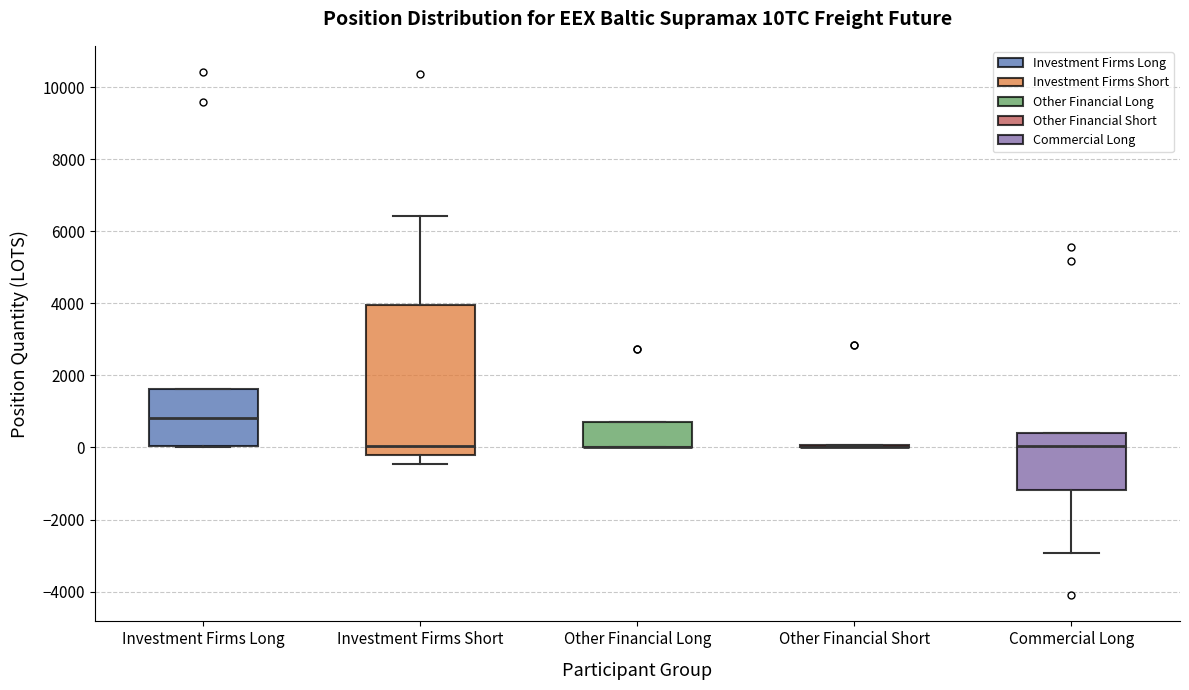

Reading left to right, read every box against the y-axis: the position of its median line, the range the box covers, and the ends of its whiskers. The values are not printed on the chart, so give them approximately, as read against the axis.

Investment Firms Long: median 800, box 0 to 1600, whiskers 0 to 1600
Investment Firms Short: median 0, box -200 to 4000, whiskers -400 to 6400
Other Financial Long: median 0 (drawn on the box's lower edge), box 0 to 800, whiskers 0 to 800
Other Financial Short: box collapsed to a line at 0, whiskers 0 to 0
Commercial Long: median 0, box -1200 to 400, whiskers -3000 to 400